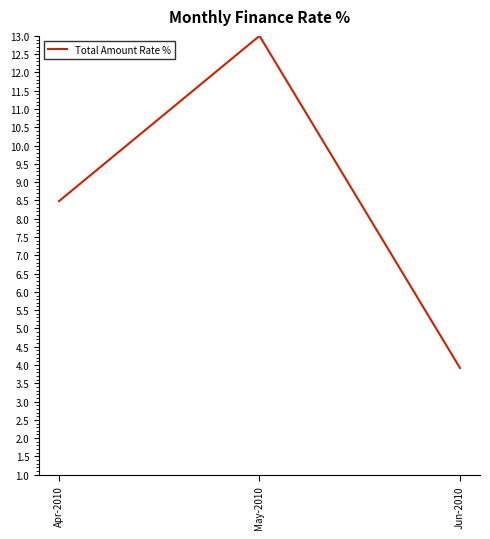

What is the difference between the maximum and minimum values?

9.1